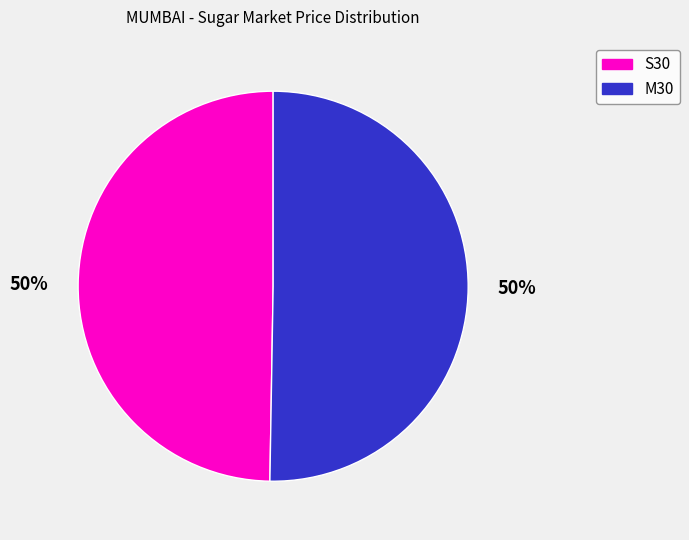

To the nearest percent, what portion does M30 represent?

50%